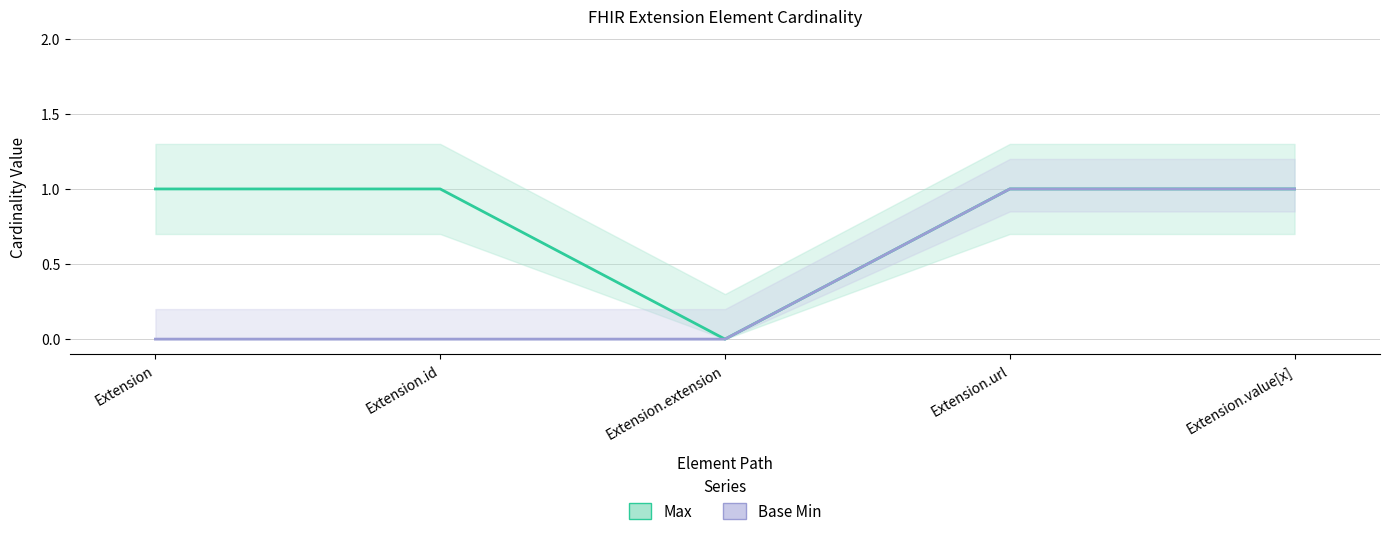

List the labels in order of Max value, smallest first.

Extension.extension, Extension, Extension.id, Extension.url, Extension.value[x]